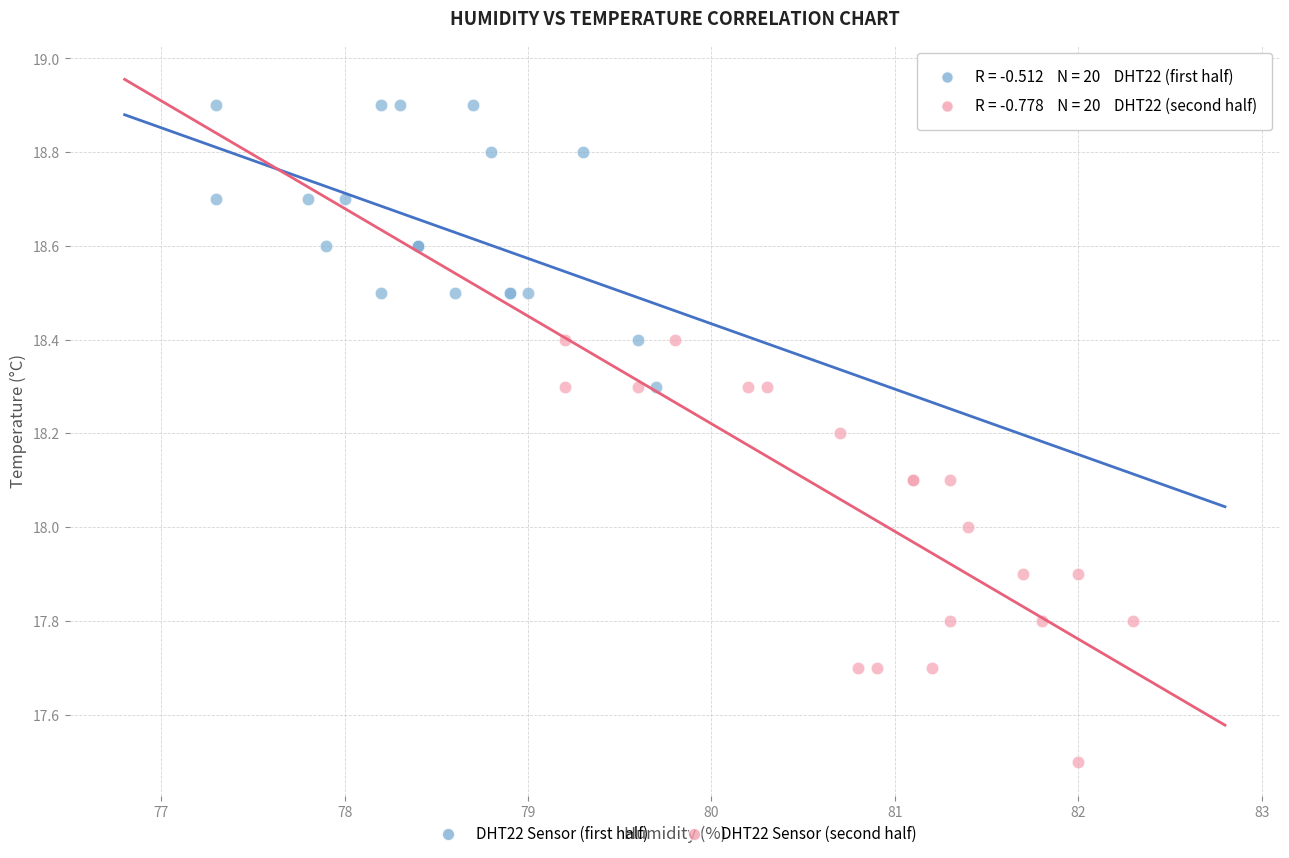

Which series has the widest spread of Y values?

DHT22 Sensor (second half)